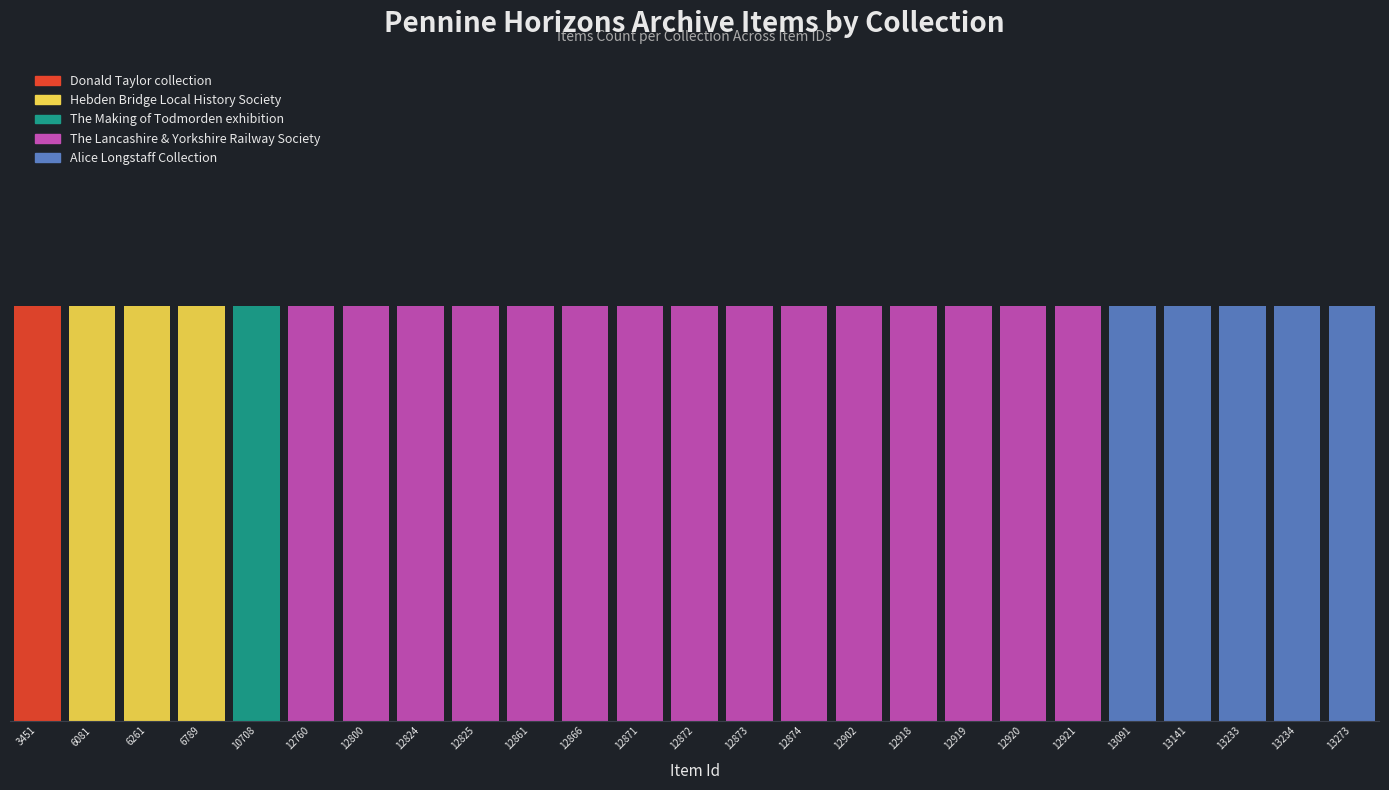

Are the bars horizontal?

No